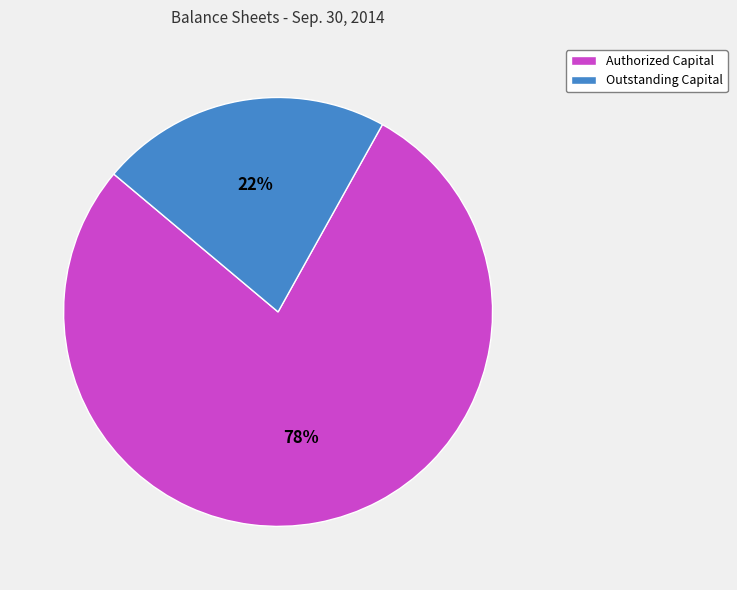

Between Authorized Capital and Outstanding Capital, which is larger?

Authorized Capital